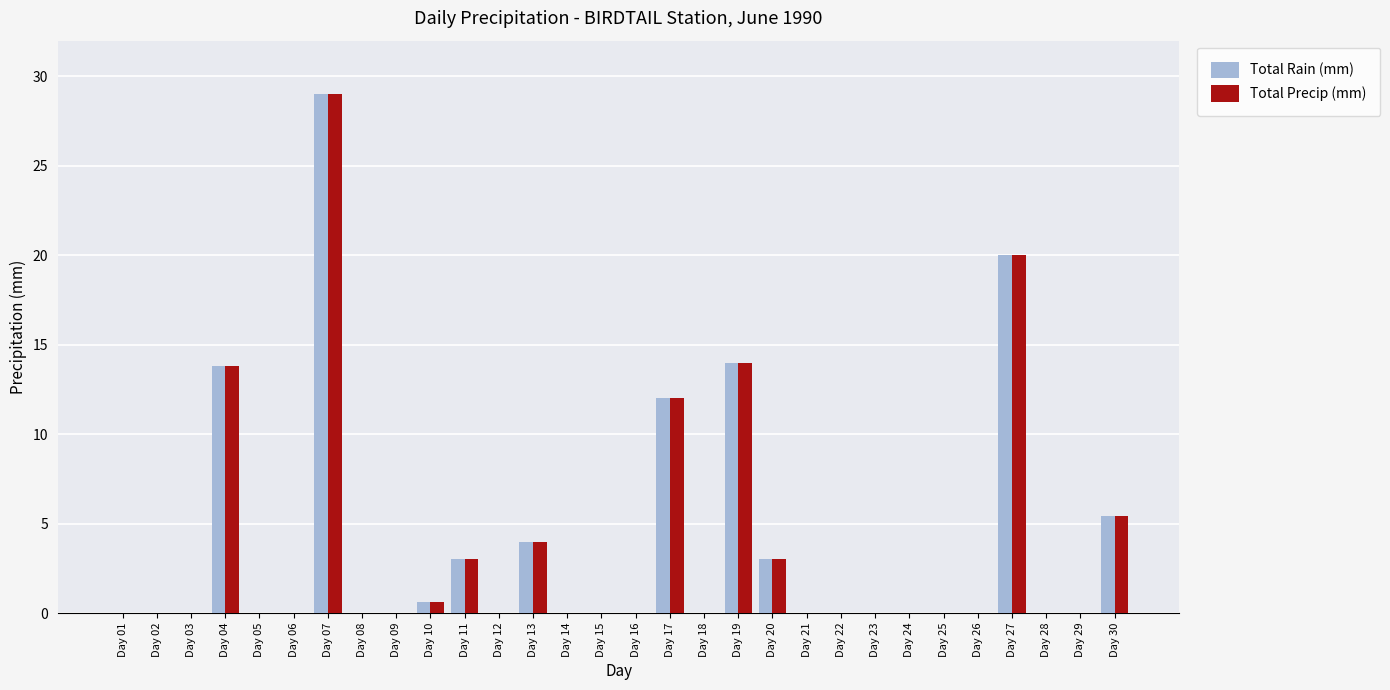

How many groups of bars are there?

30